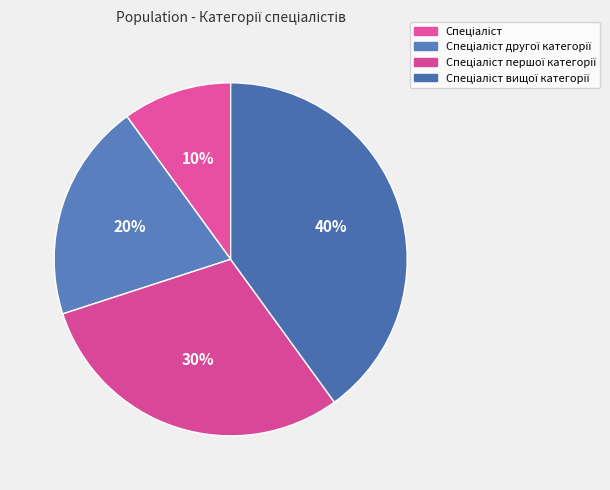

Count the number of slices in the pie.

4